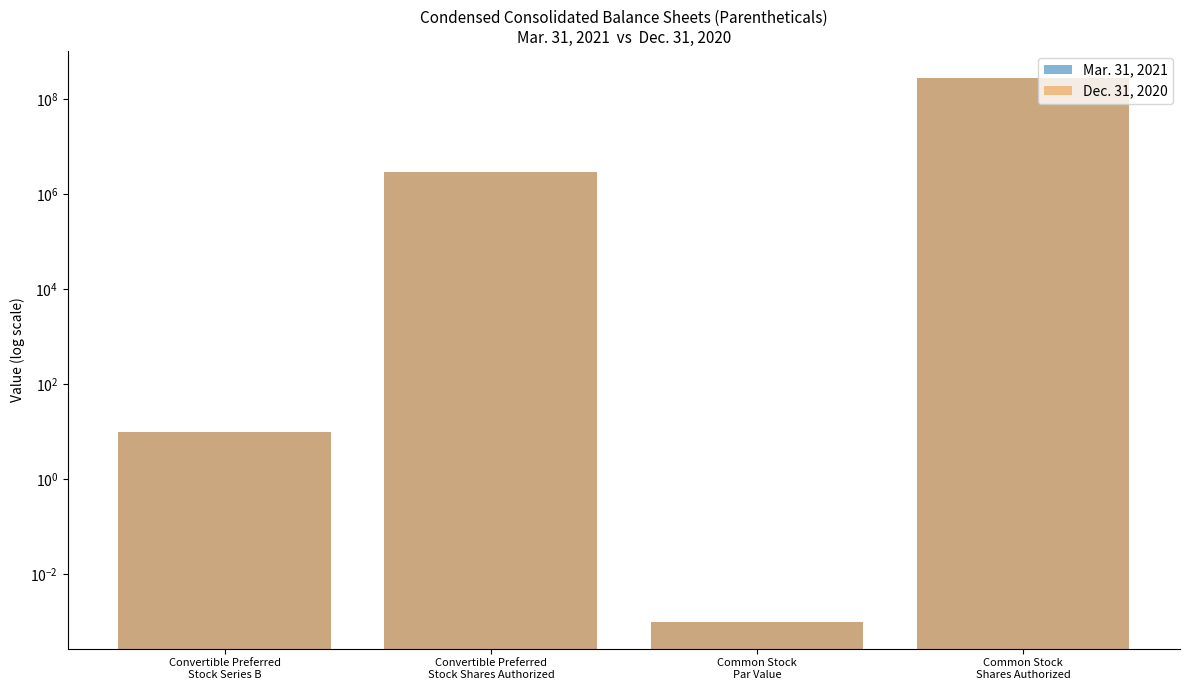

What is the difference between the Mar. 31, 2021 values at Convertible Preferred
Stock Shares Authorized and Common Stock
Par Value?

3000000.0